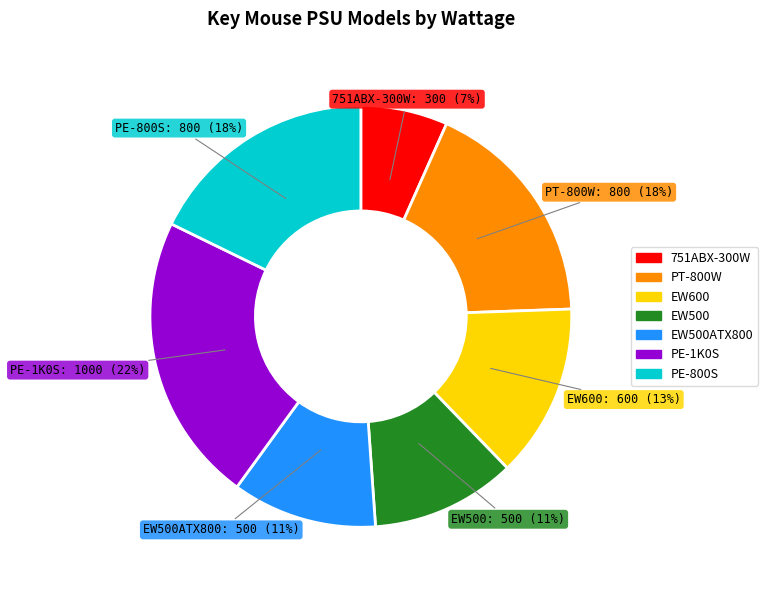

Is it true that PT-800W is 18% of the pie?

True